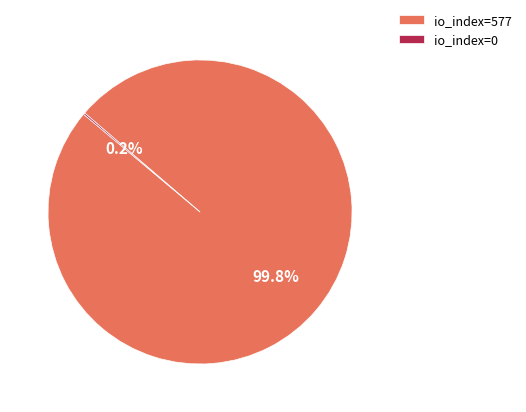

What is the majority slice?

io_index=577